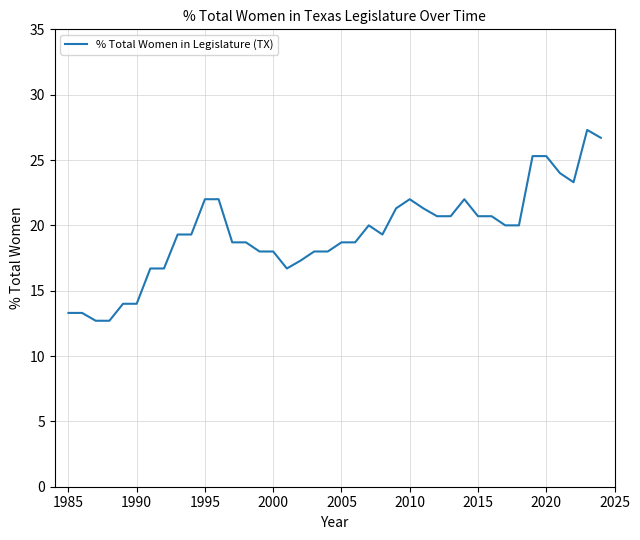

What is the difference between the maximum and minimum values?

14.6